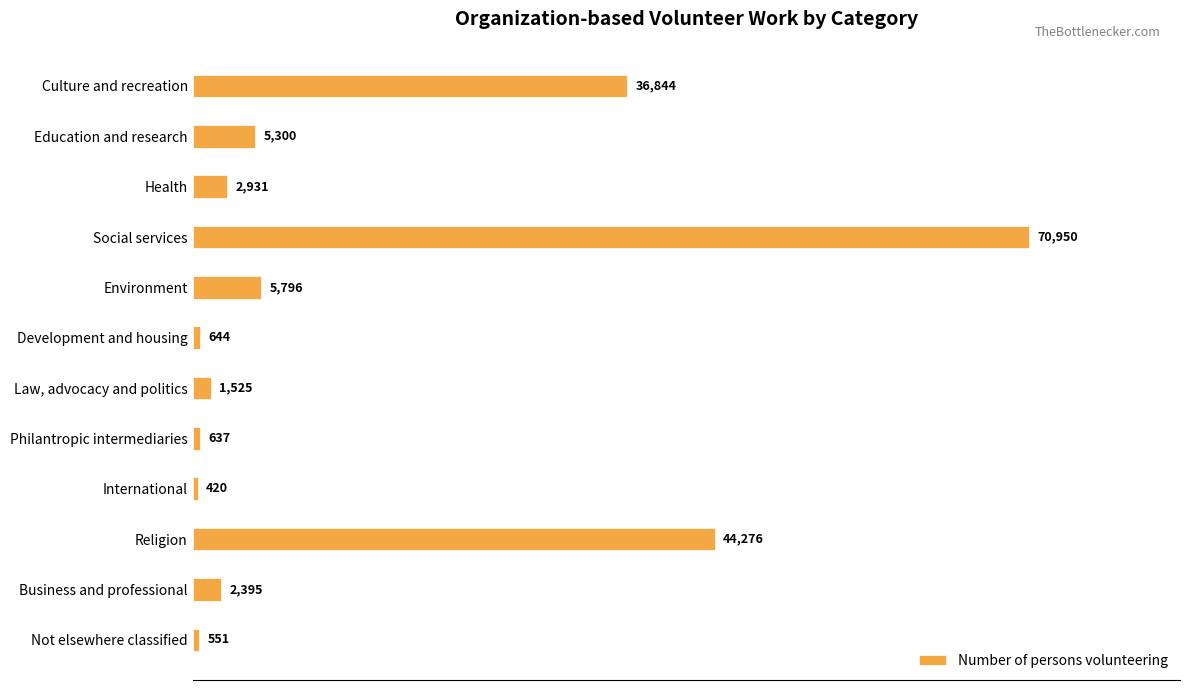

Is it true that the value at Health is 2931?

True